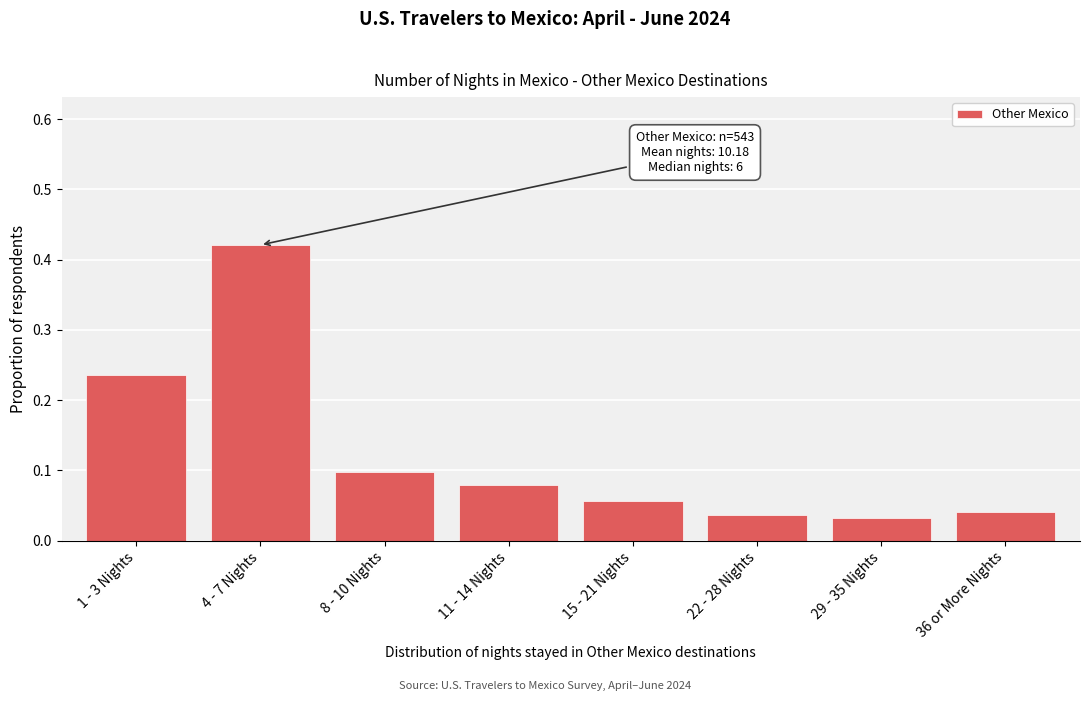

What is the label of the 6th bar from the left?

22 - 28 Nights